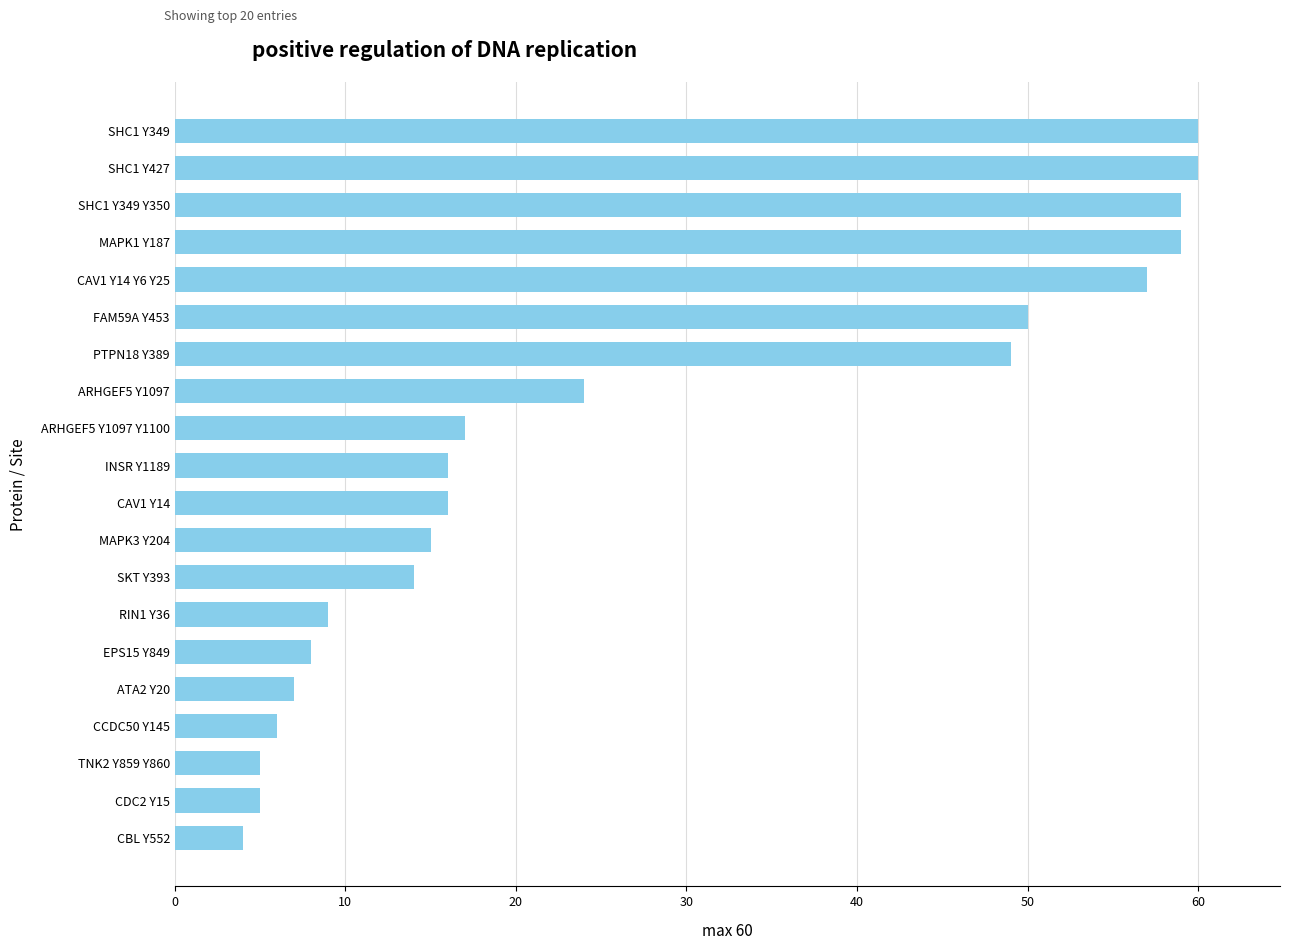

Where is the data nearest to the value 32?

ARHGEF5 Y1097